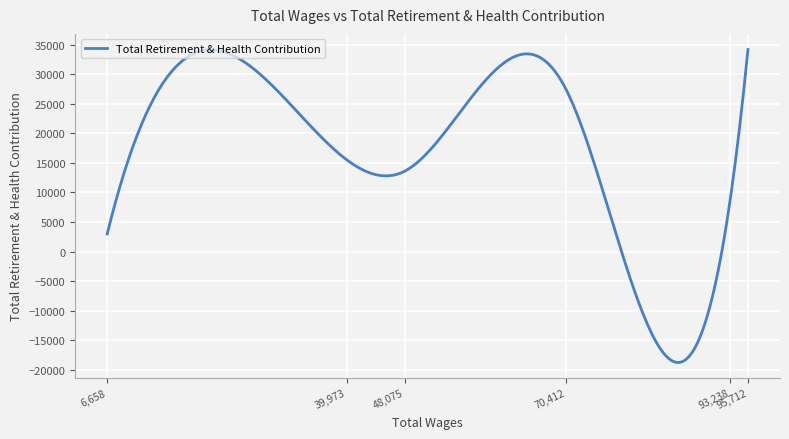

What is the greatest value displayed?

34169.0